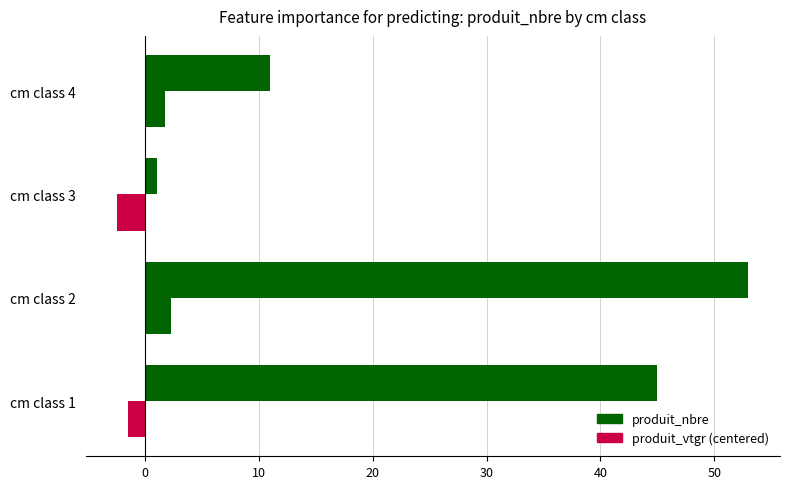

Reading left to right, transcribe all the data shown in this chart.

produit_nbre: 45.0	53.0	1.0	11.0
produit_vtgr: -1.5	2.2	-2.5	1.7